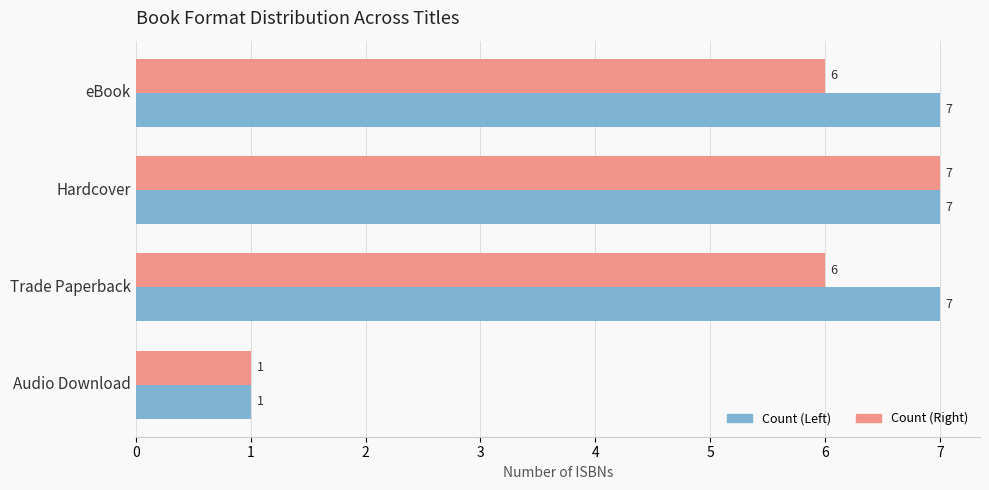

The Count (Left) series shows 7 at Hardcover. True or false?

True